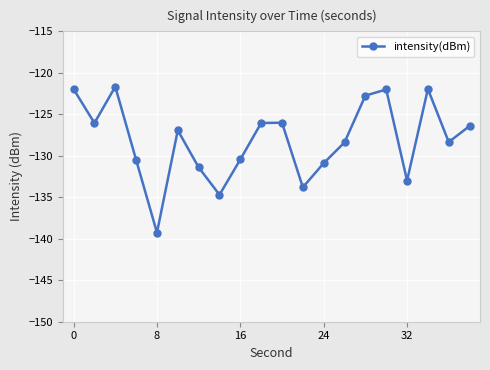

How many interior local valleys (lower than both neighbors) does the data have?

6